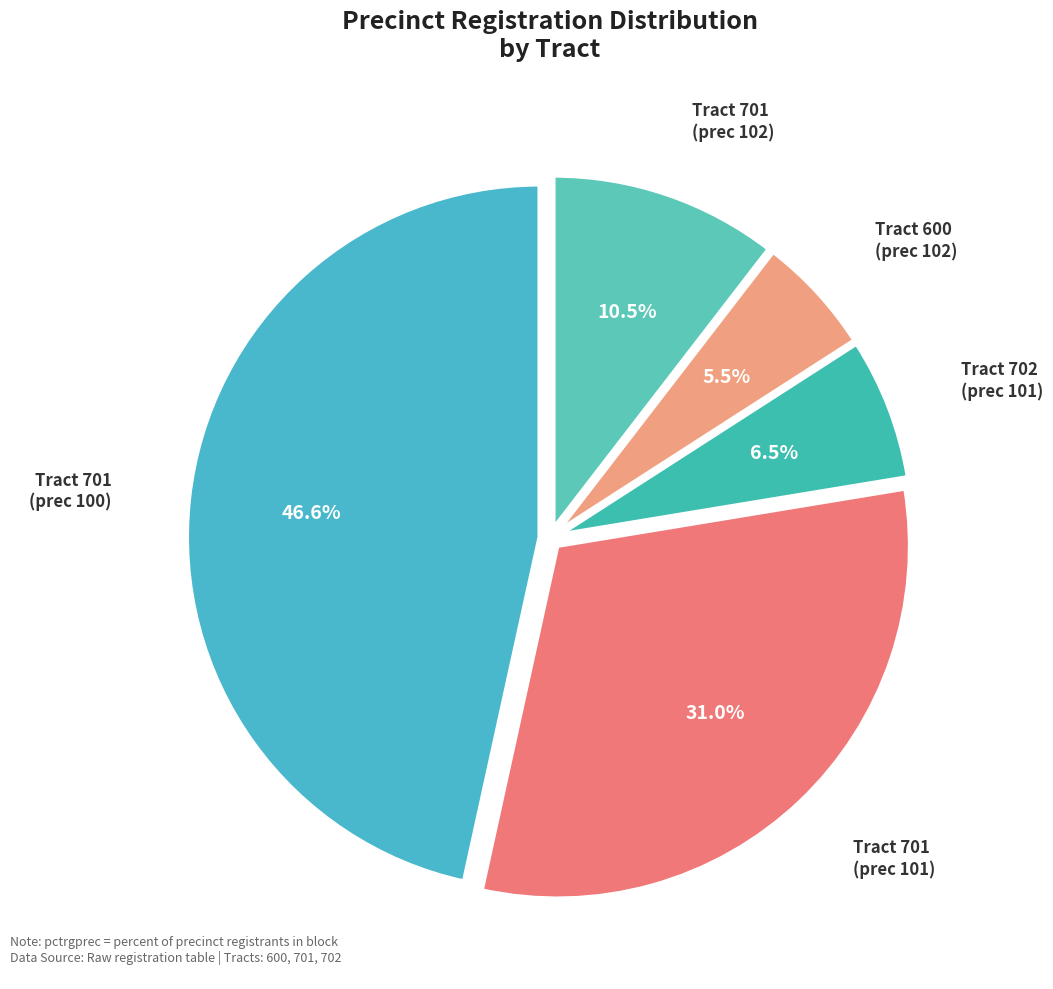

Does any single category account for the majority?

No